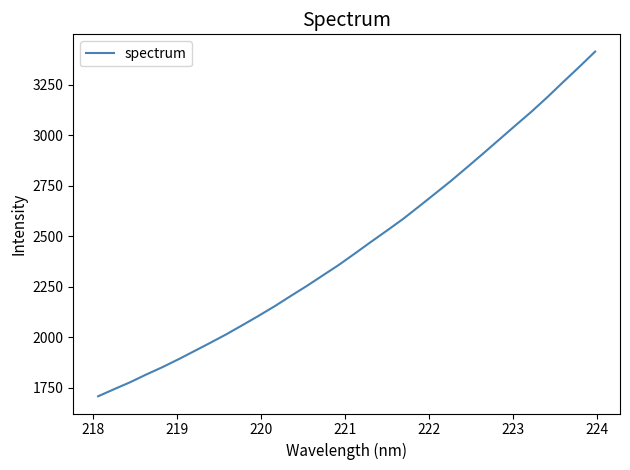

How many categories are shown in the chart?

32